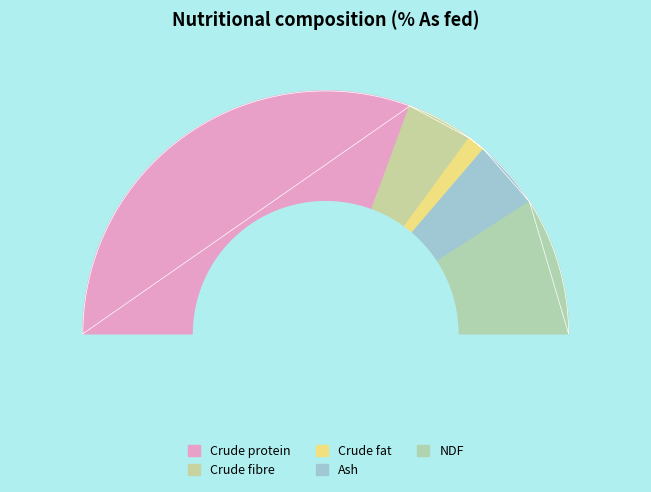

True or false: NDF accounts for 33% of the total.

False